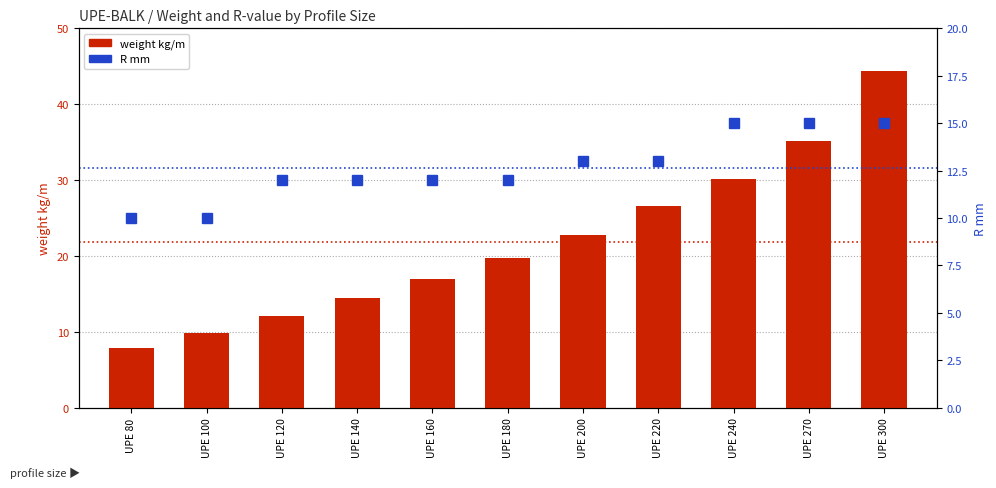

The weight kg/m series shows 4.3 at UPE 160. True or false?

False